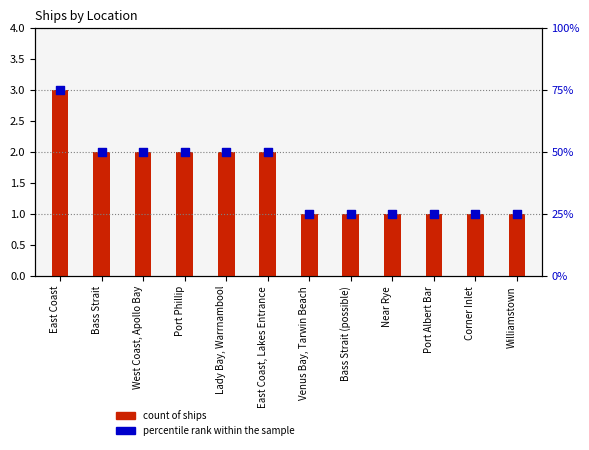

Which series has the widest spread of Y values?

percentile rank within the sample